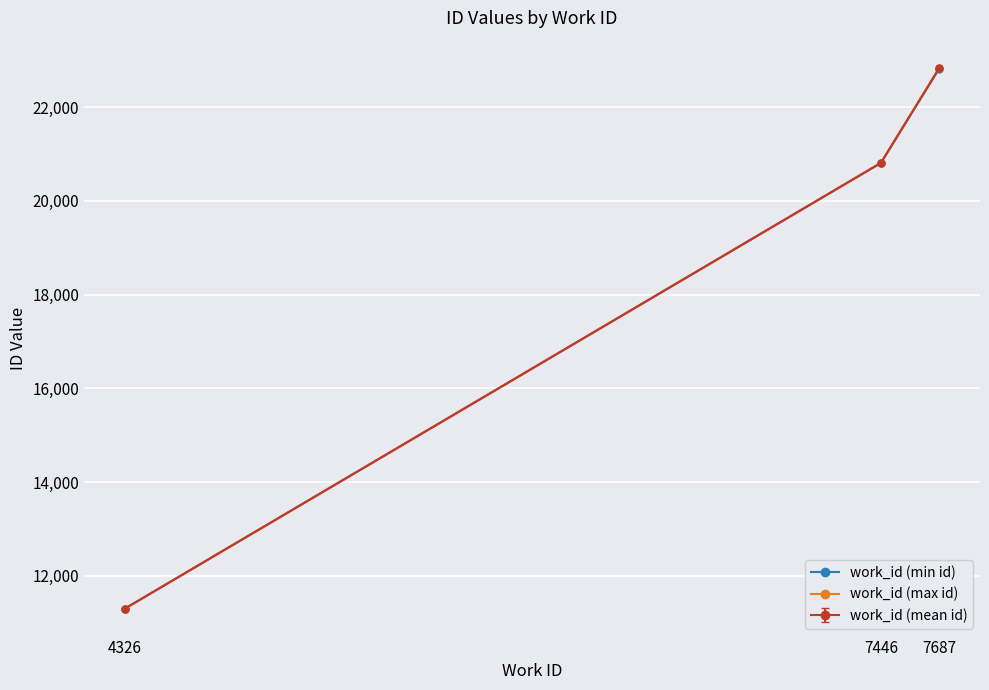

At which label is work_id (mean id) closest to 17066?

7446